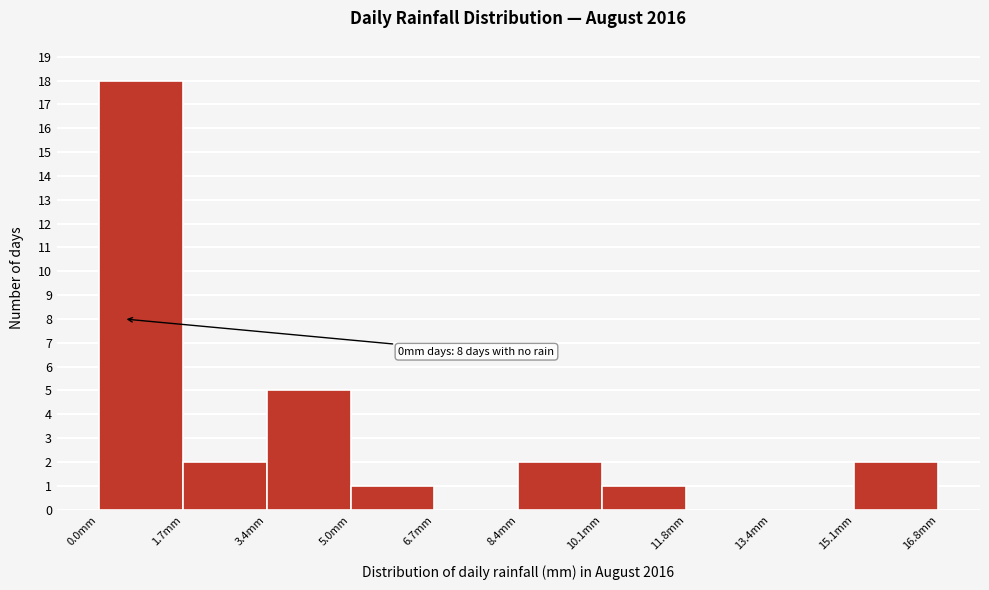

Which range on the x-axis has the tallest bar?

0.00 to 1.68